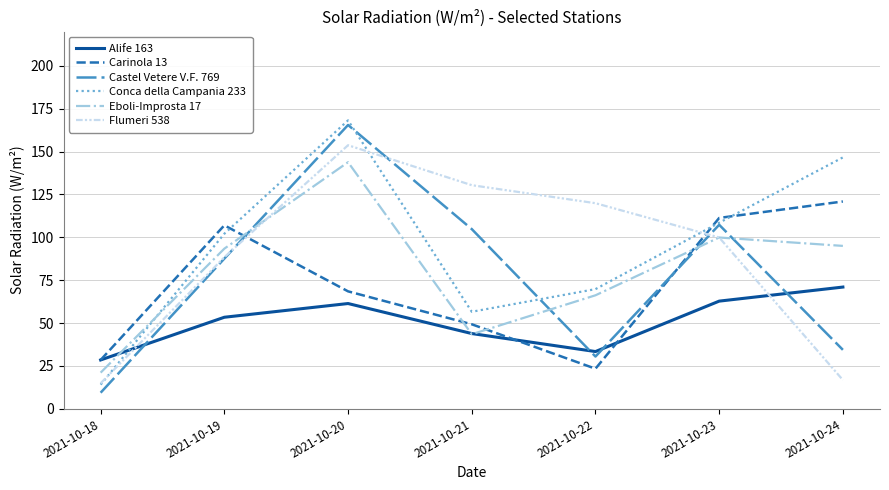

At which category does Conca della Campania 233 reach its first local valley?

2021-10-21